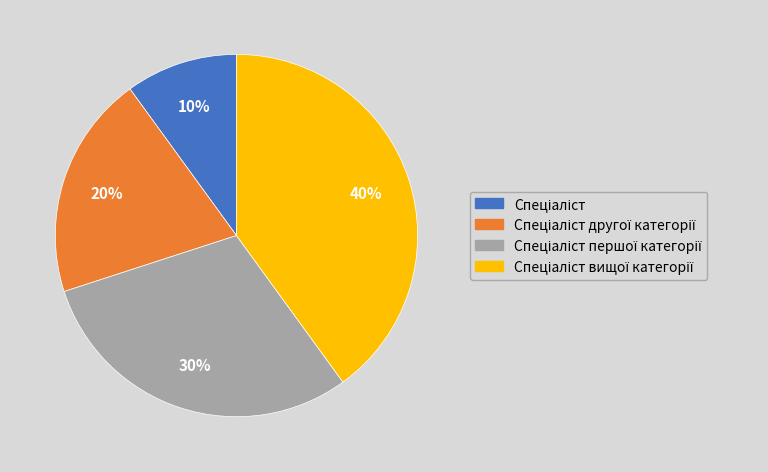

To the nearest percent, what is the average slice percentage?

25%